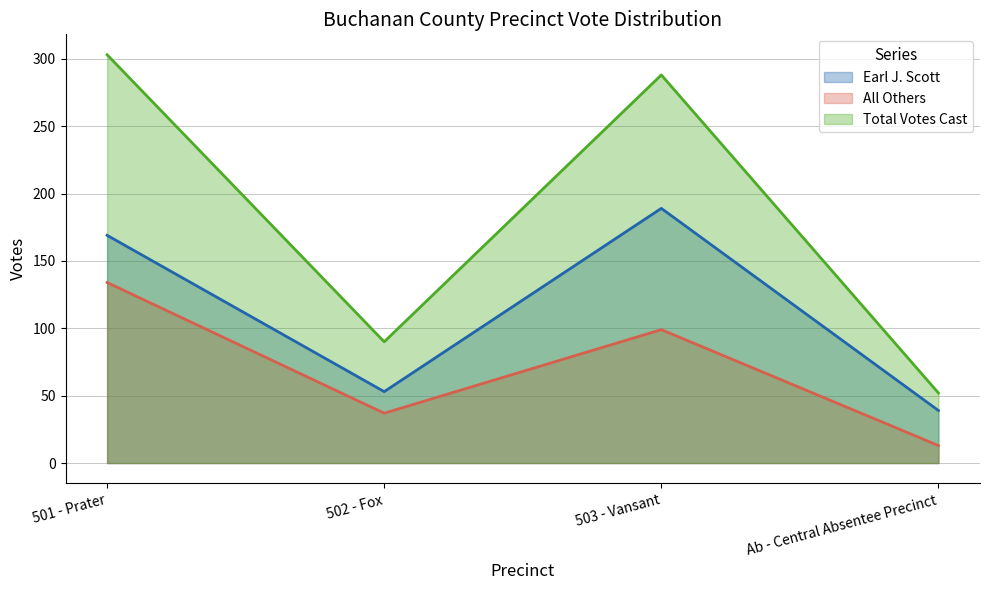

True or false: Total Votes Cast has a value of 52 at Ab - Central Absentee Precinct.

True